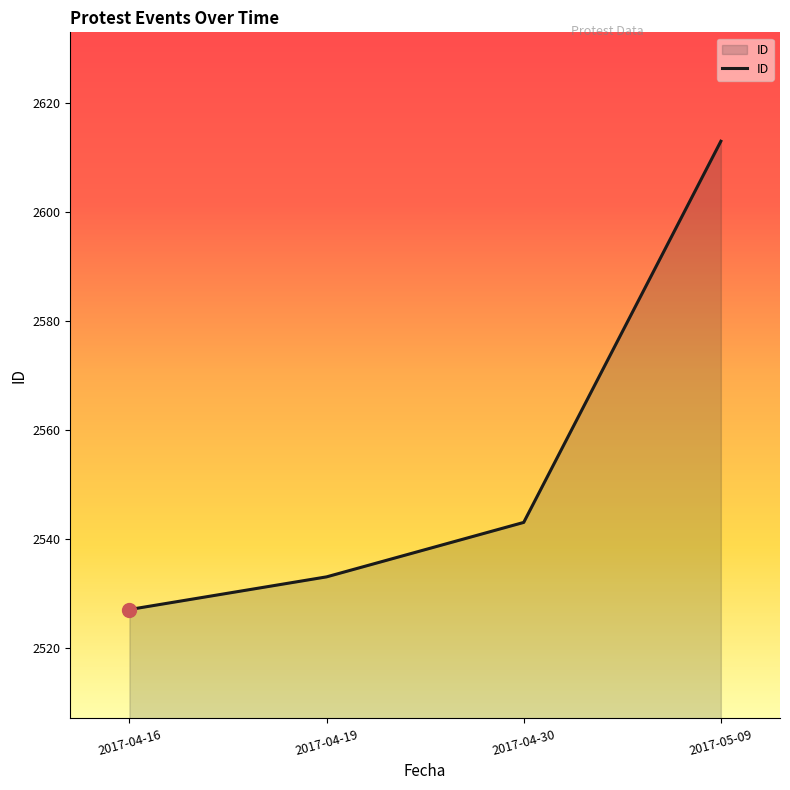

Between 2017-04-30 and 2017-05-09, which is larger?

2017-05-09